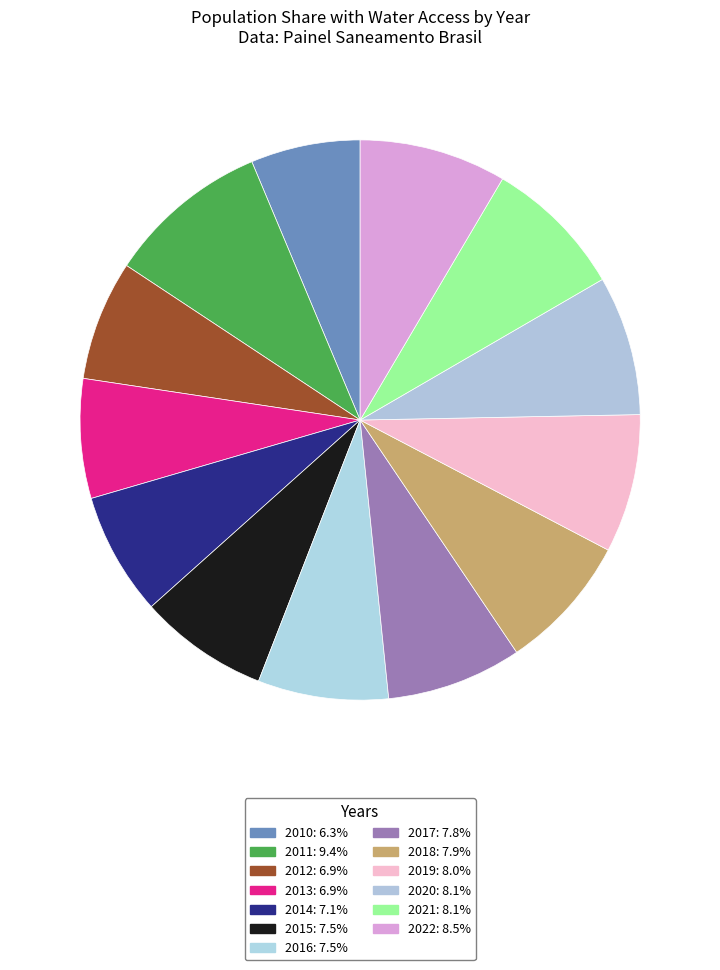

Count the number of slices in the pie.

13